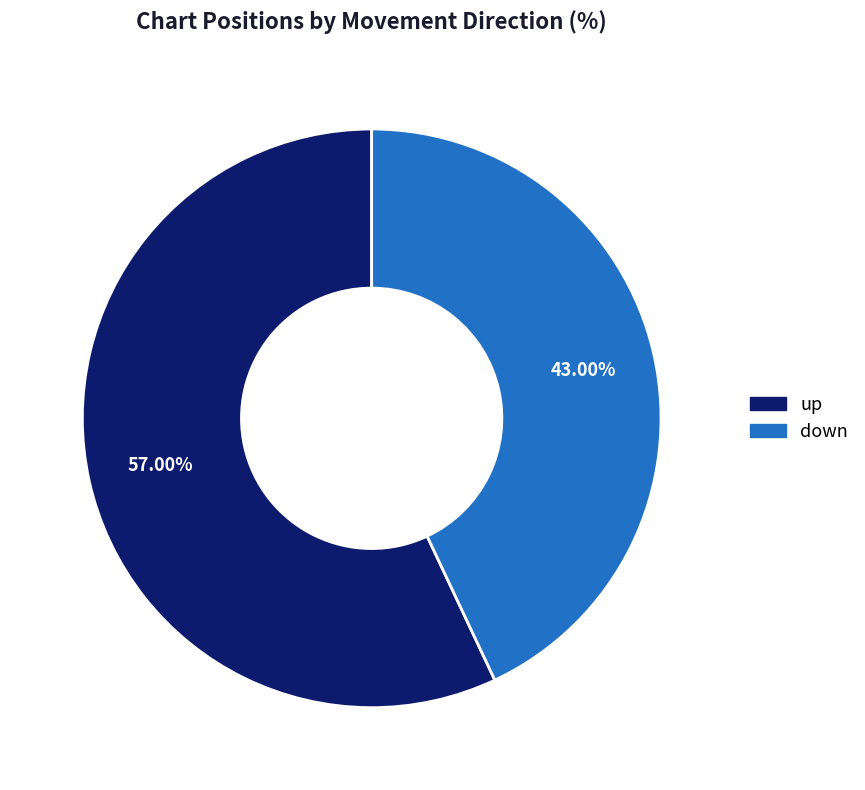

Do up and down together represent more than half of the pie?

Yes